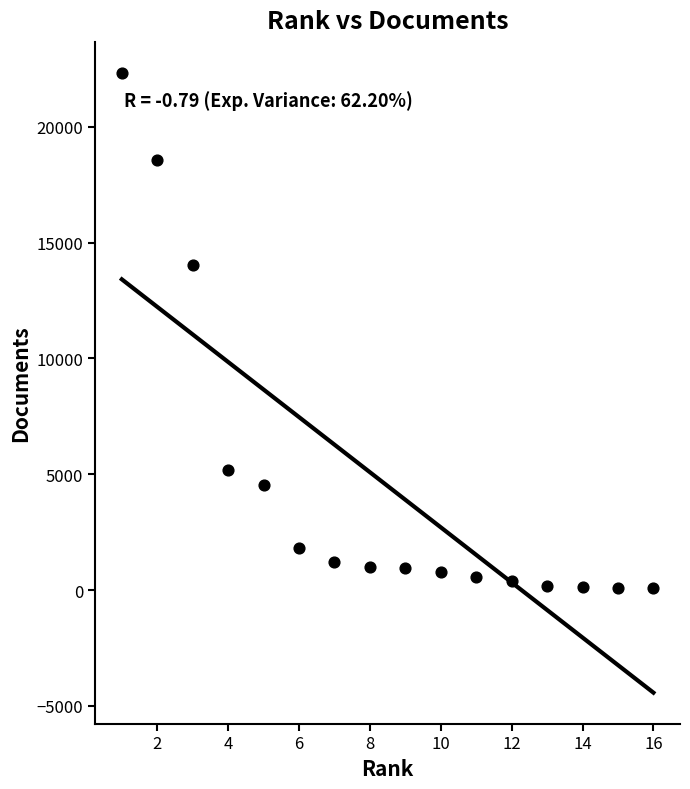

What is the range of Y values (max minus min)?

22253